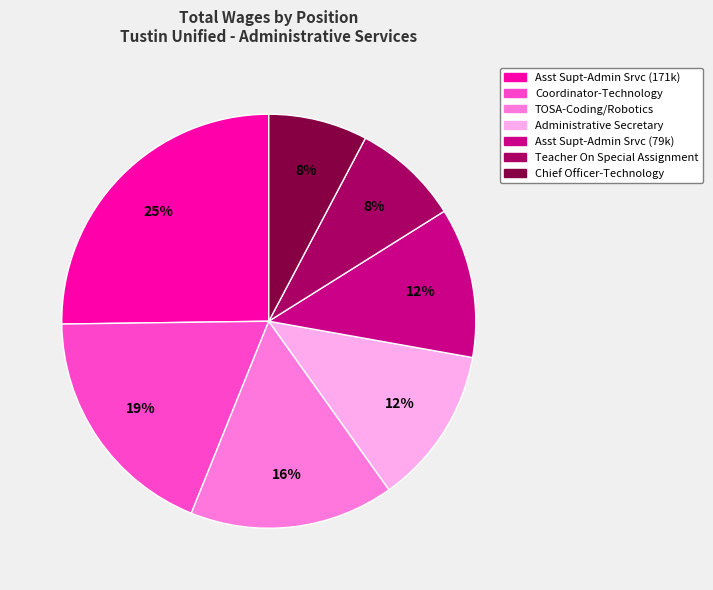

How many slices are in this pie chart?

7